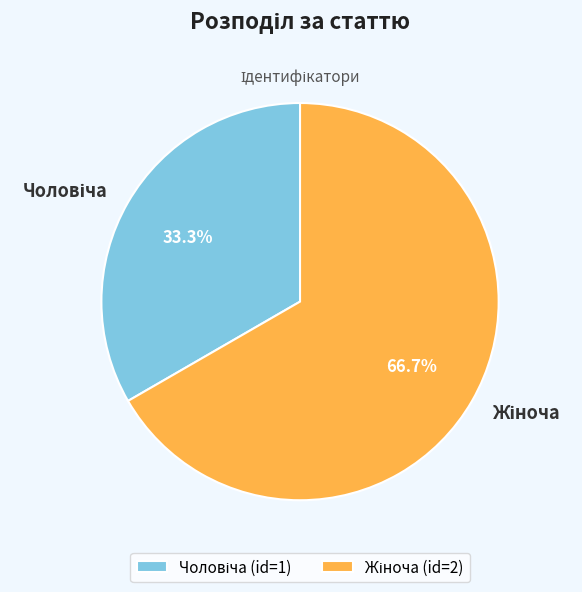

Is there any slice that represents more than half of the pie?

Yes